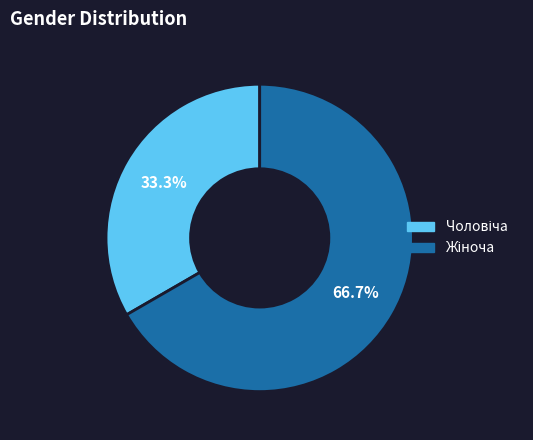

Does any single category account for the majority?

Yes